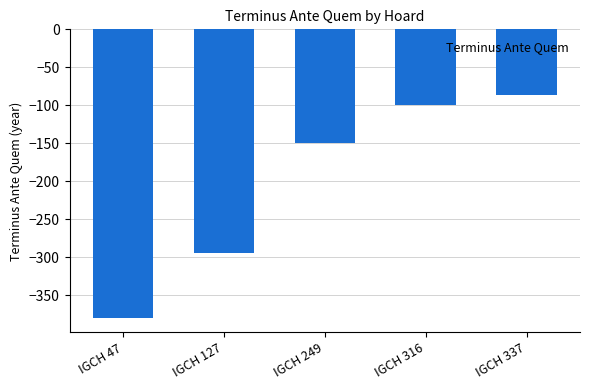

At which category does the chart reach its minimum across all series?

IGCH 47